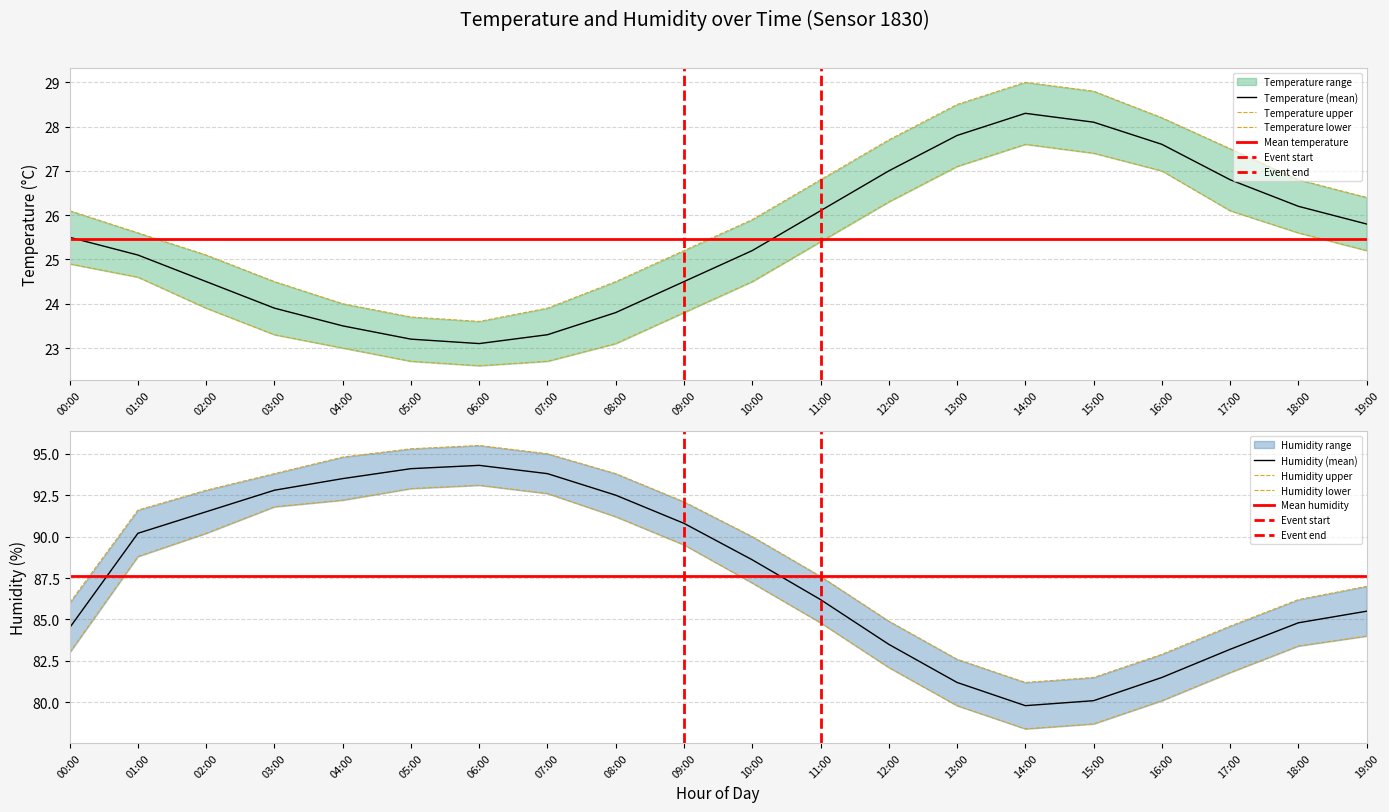

What is the sum of the temperature values at 03:00 and 09:00?

48.4